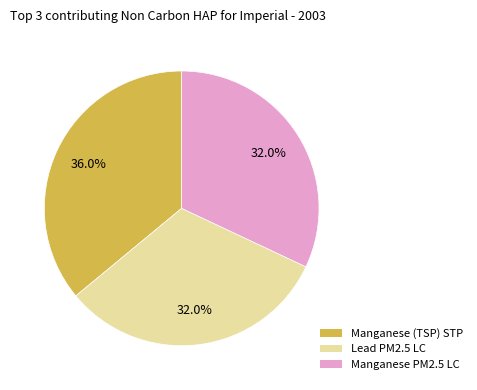

Is there a majority slice in this chart?

No